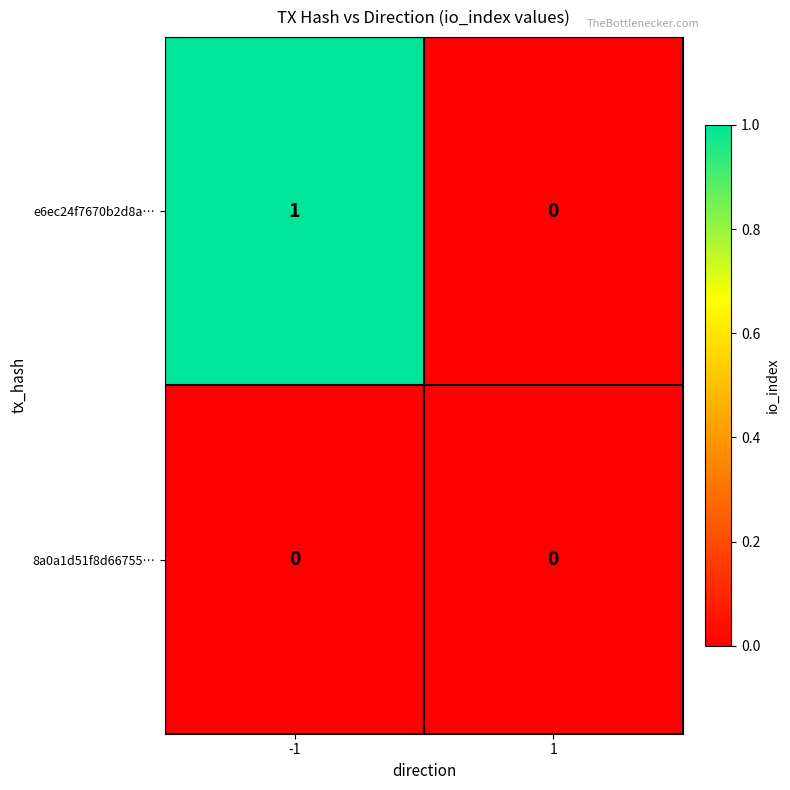

The value of e6ec24f7670b2d8a… at 1 is 0. True or false?

True